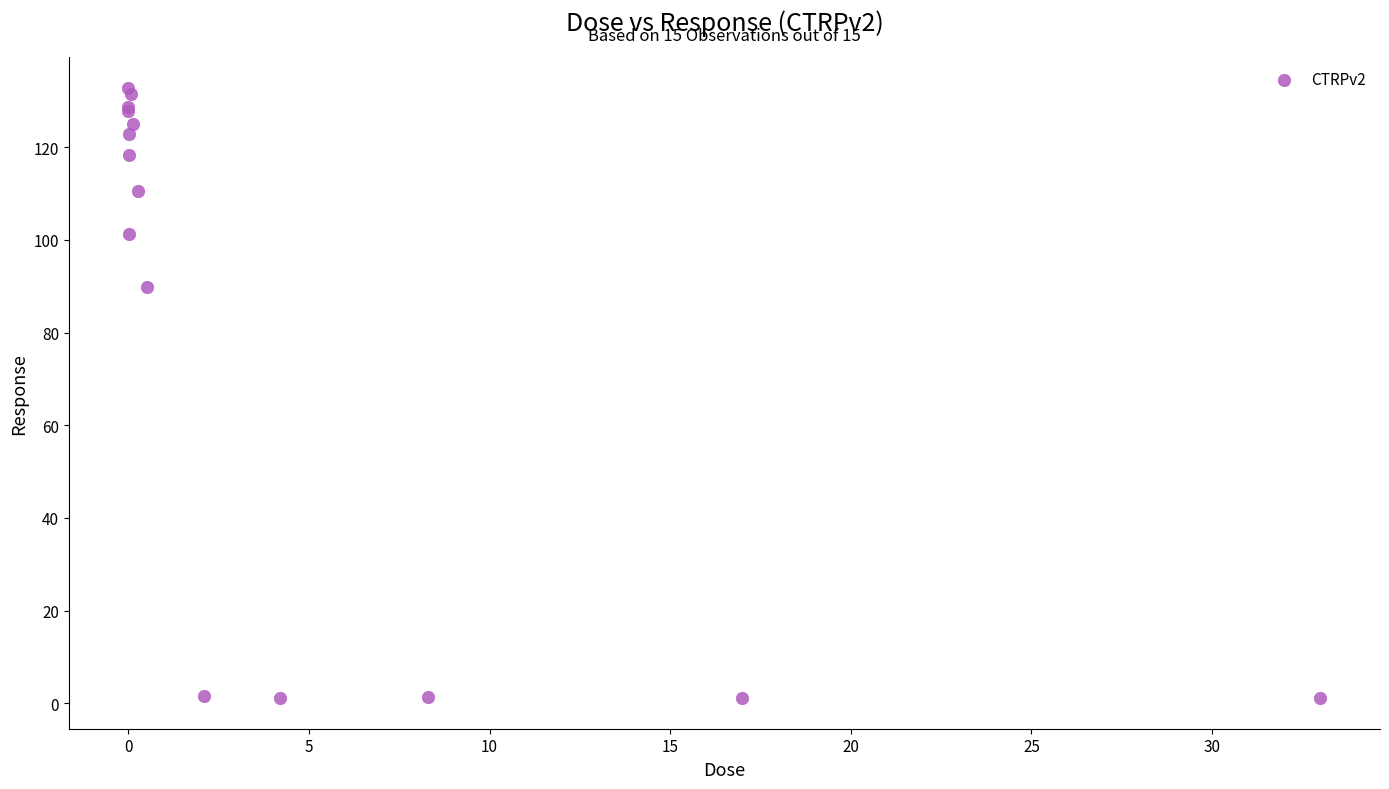

What Y value in the scatter plot is closest to 66?

89.9